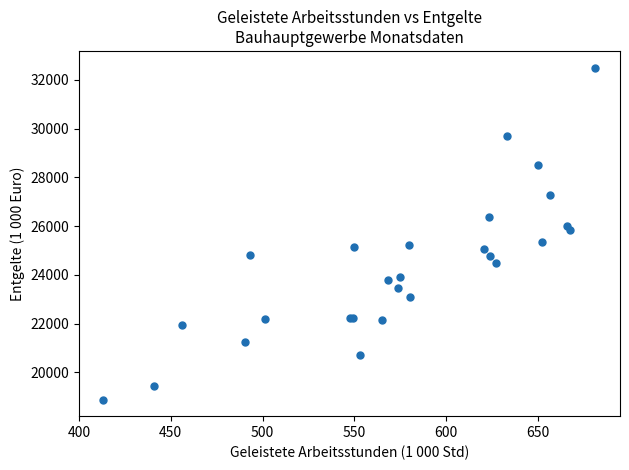

What Y value in the scatter plot is closest to 25693?

25850.6